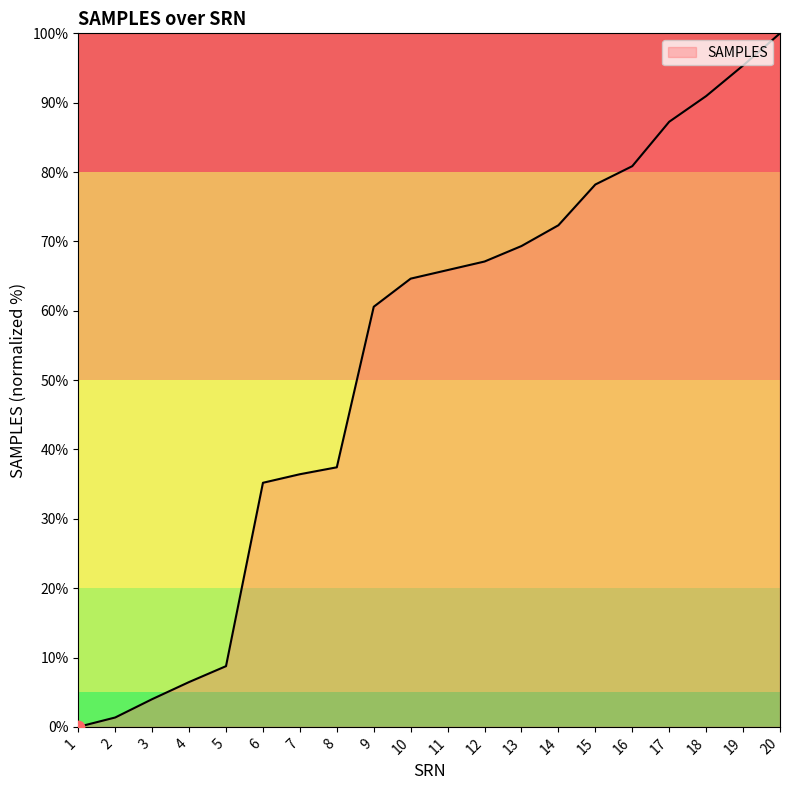

What is the change in value from 13 to 19?

+26.0